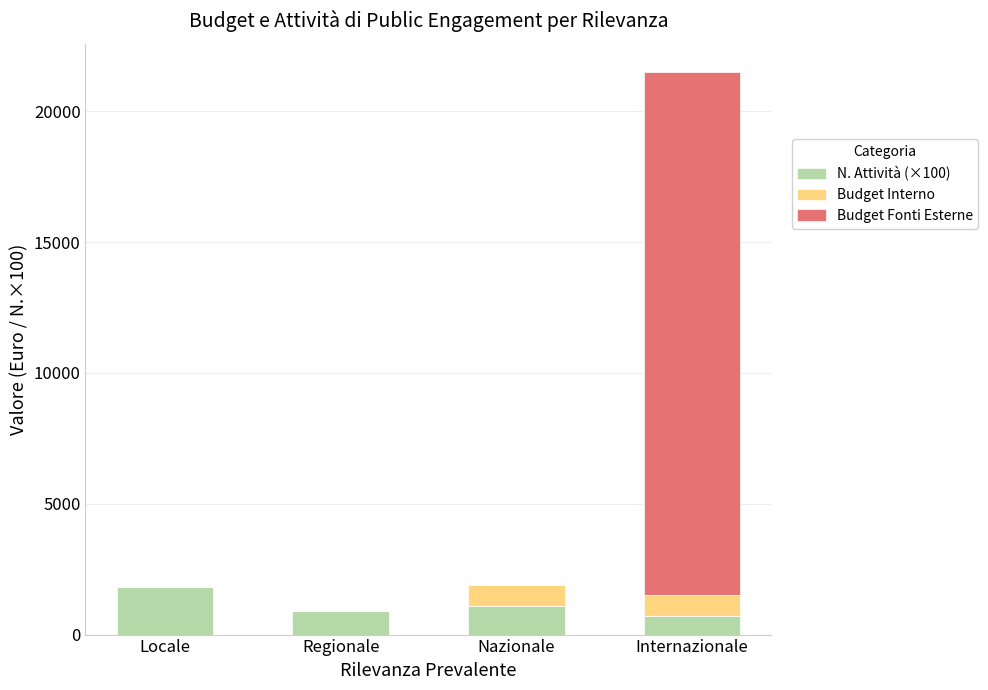

What is the total value across all series at Nazionale?

1900